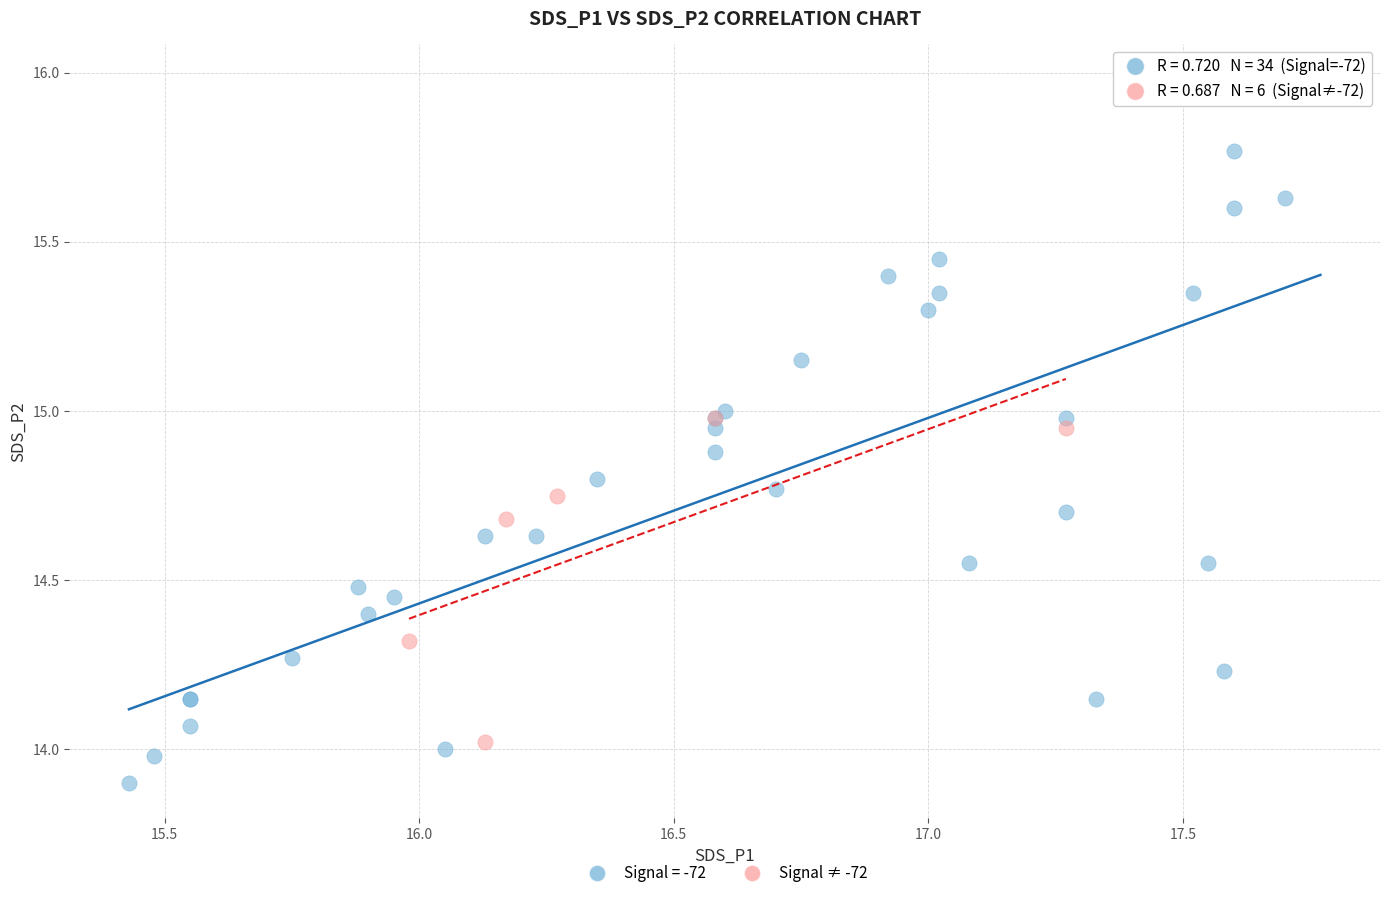

Which series reaches the minimum Y coordinate?

Signal = -72